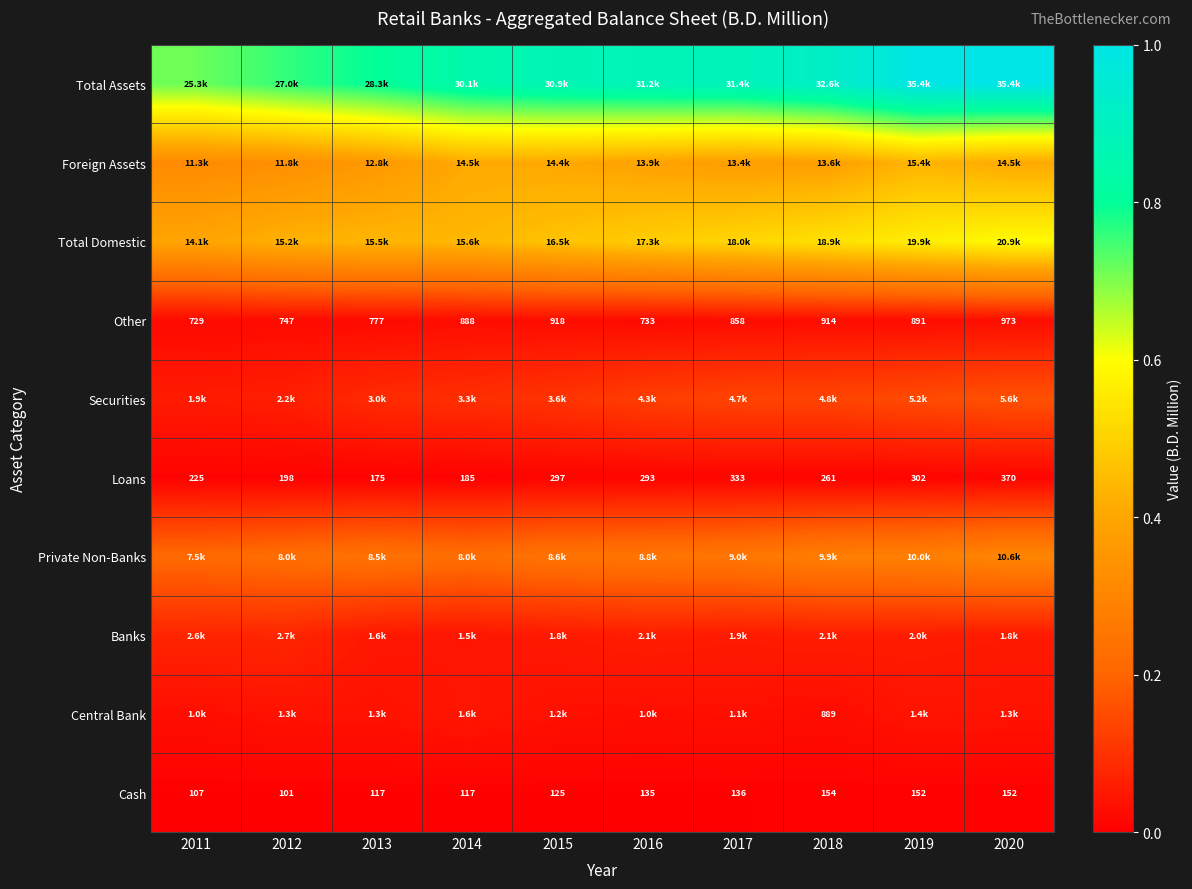

At how many categories does at least one series exceed 0?

10